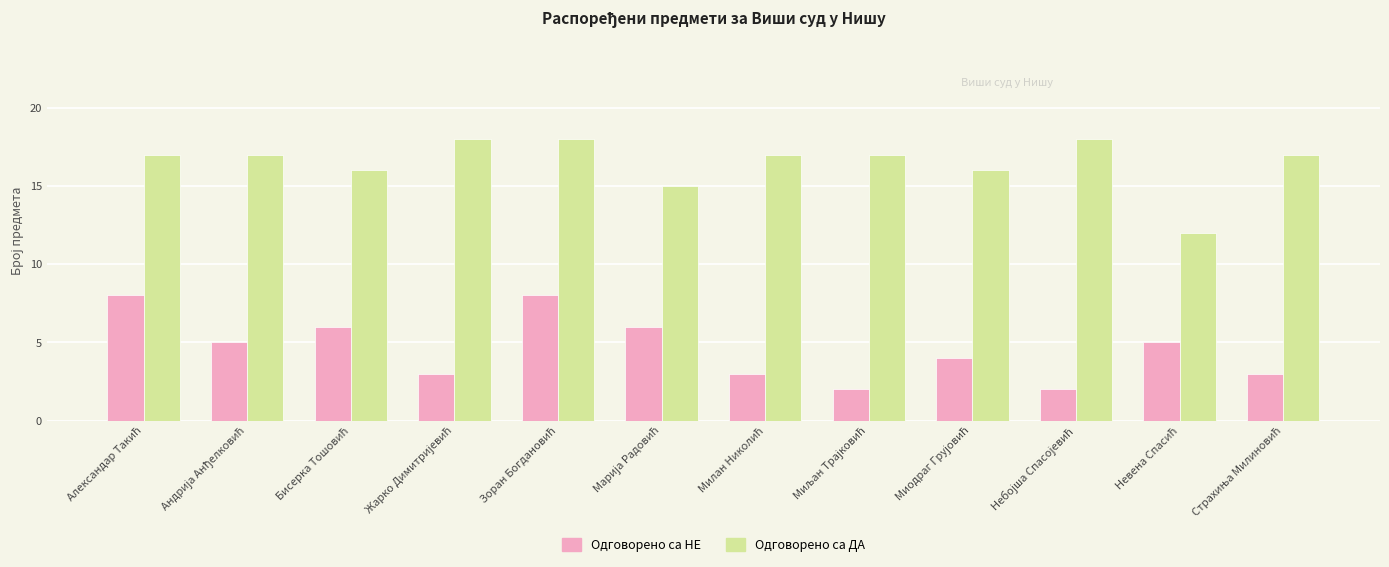

Which series has the largest total across all categories?

Одговорено са ДА